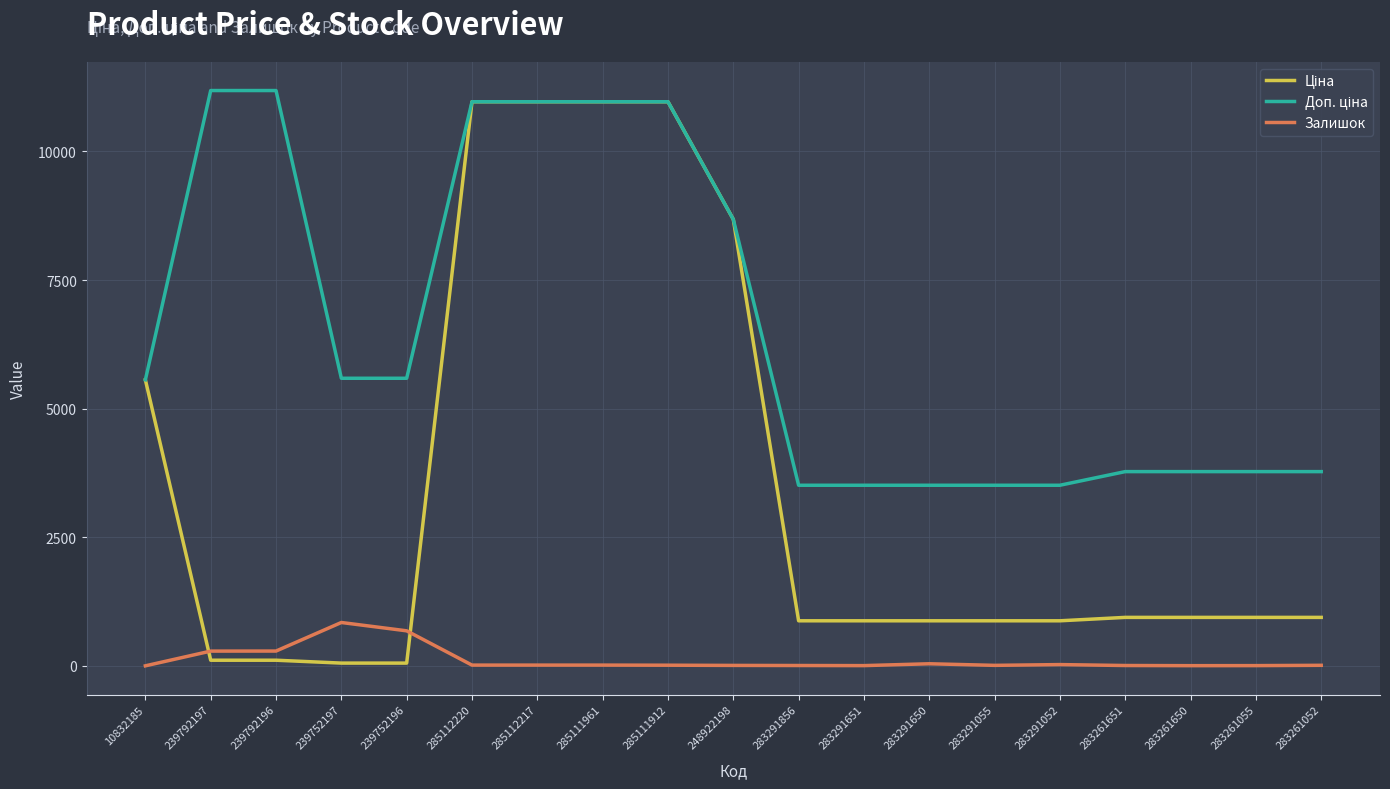

Is it true that Залишок equals 13.0 at 283261052?

True